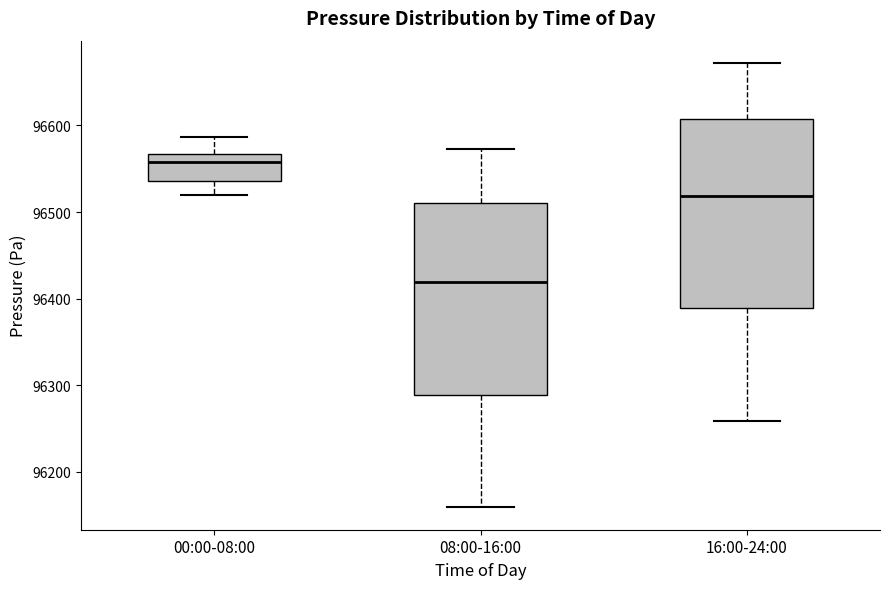

Where does the upper whisker of the box for 00:00-08:00 end on the y-axis? The values are not printed on the chart, so give them approximately, as read against the axis.

96590